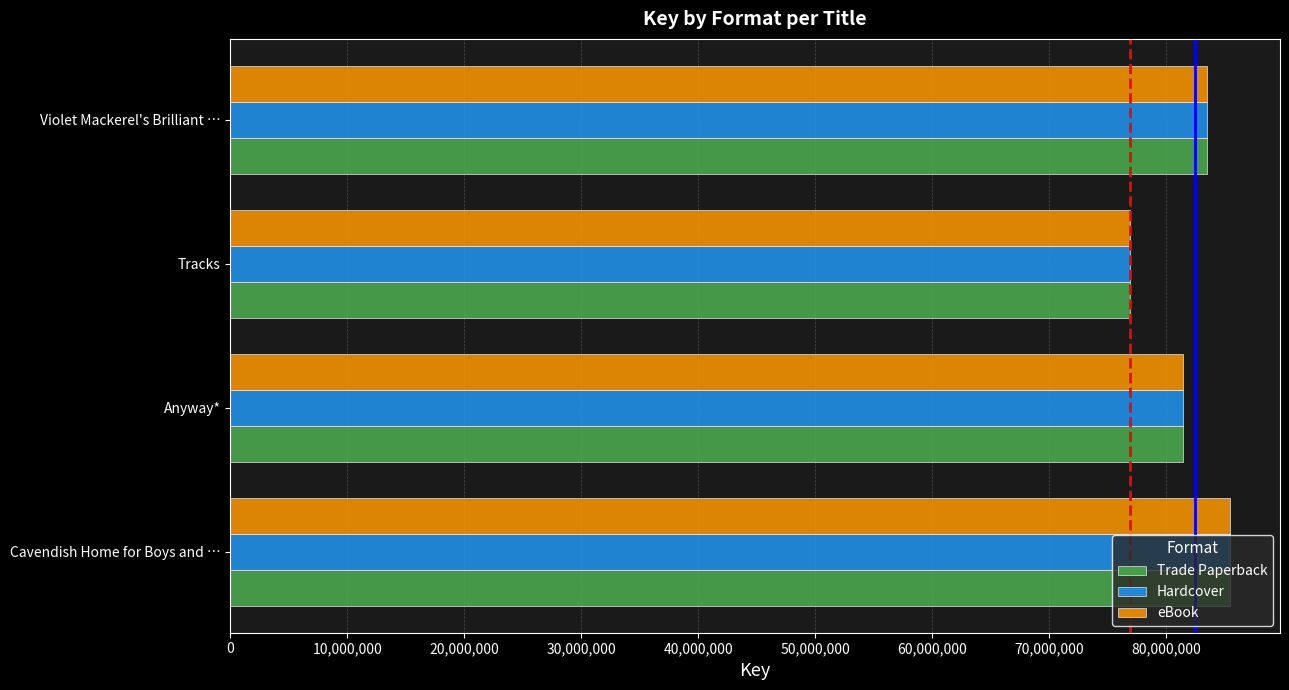

List the labels in order of Hardcover value, smallest first.

Tracks, Anyway*, Violet Mackerel's Brilliant …, Cavendish Home for Boys and …